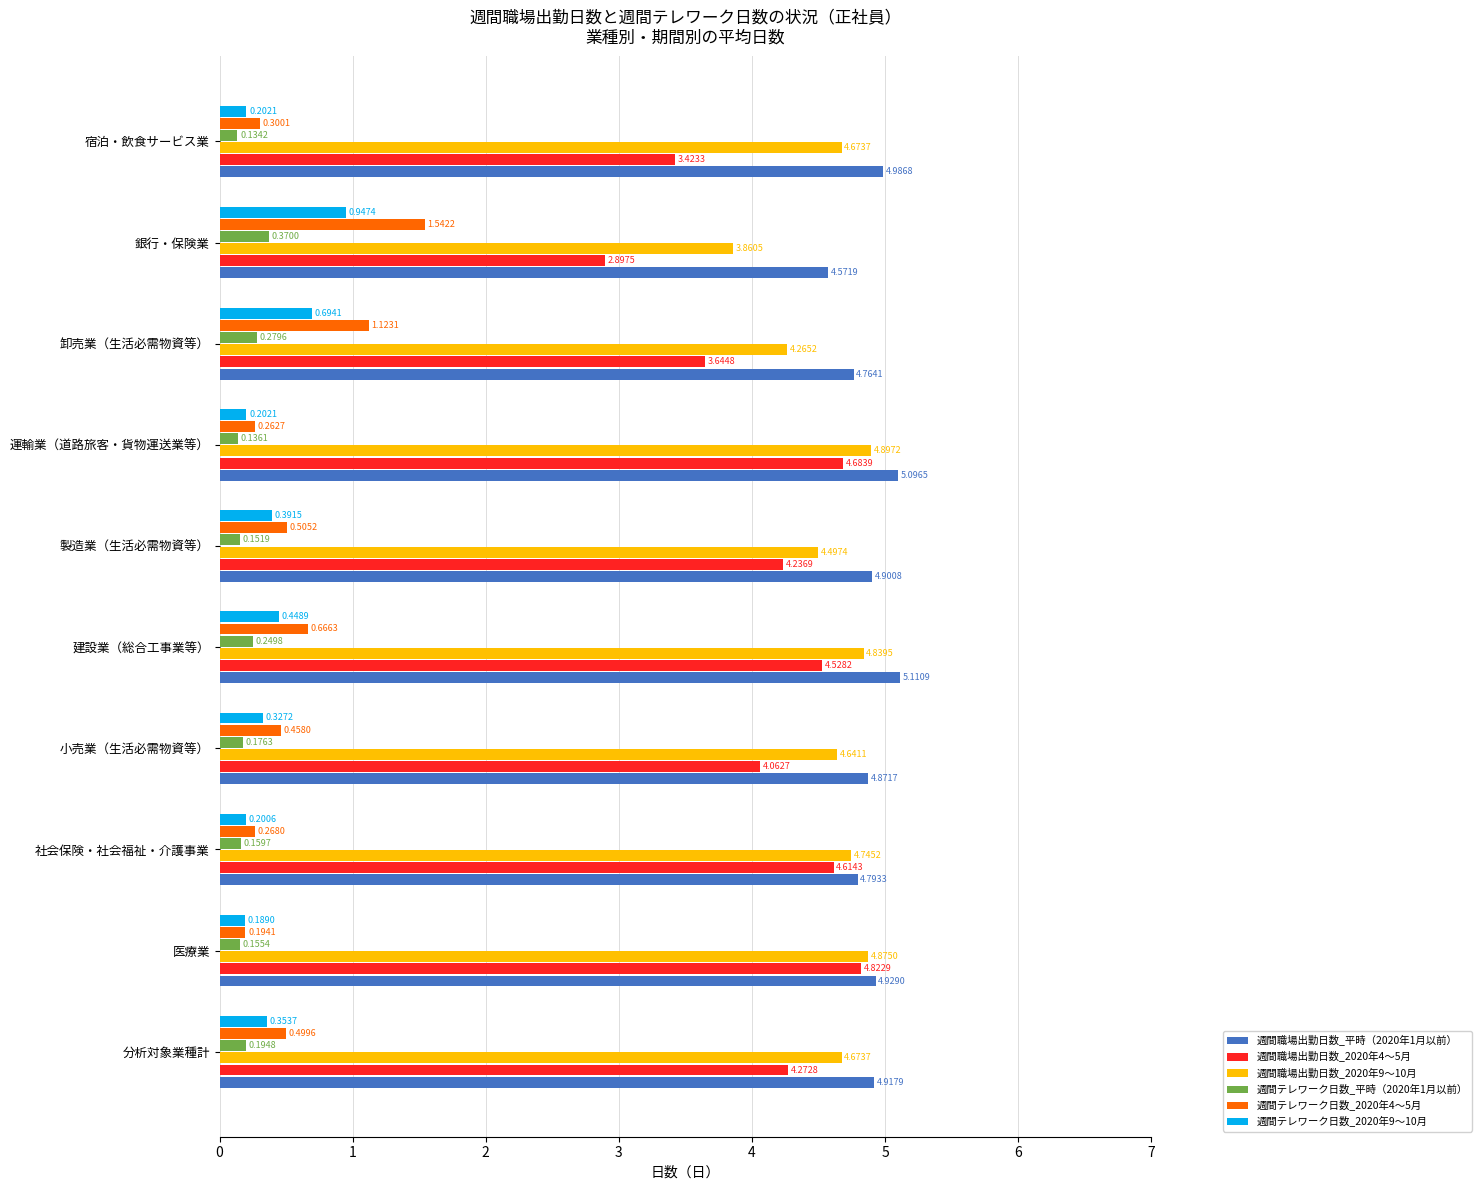

What is the total value across all series at 小売業（生活必需物資等）?

14.5